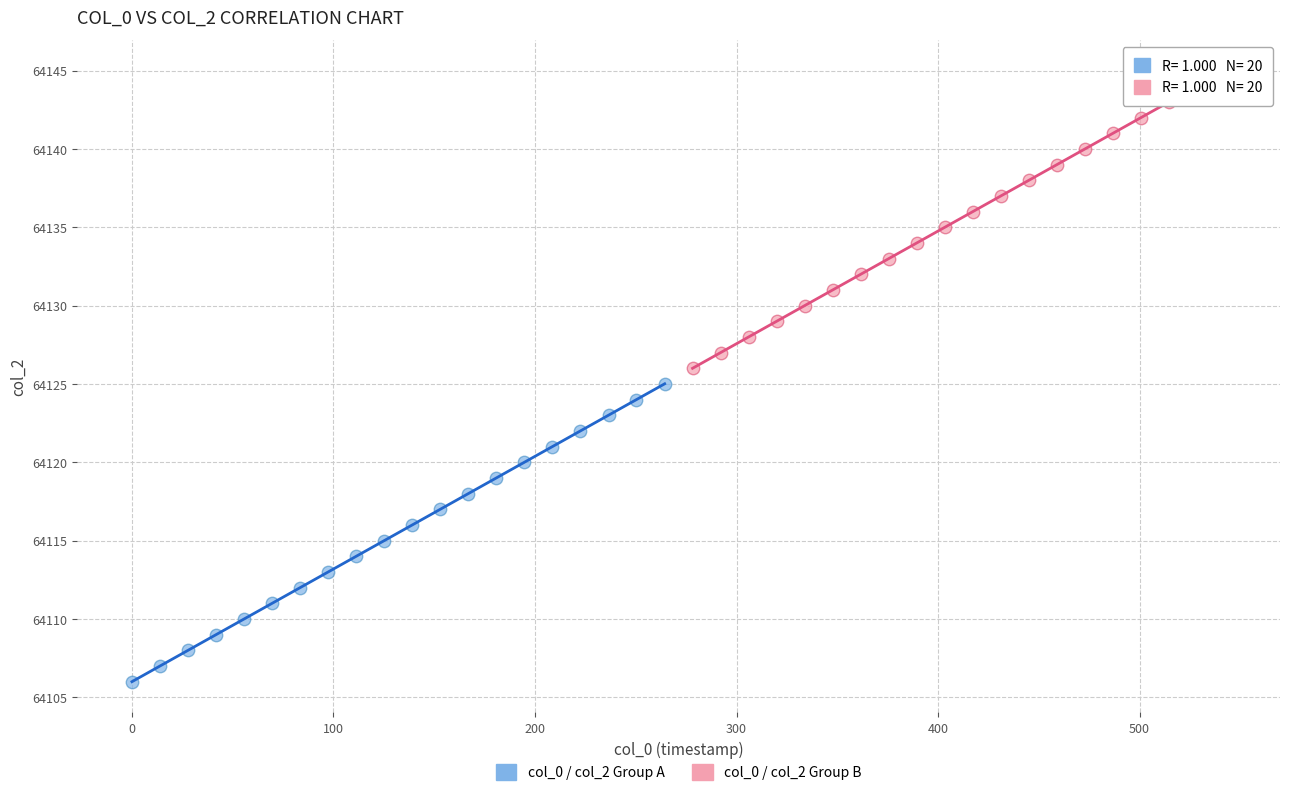

Which series contains the lowest Y value?

col_0 / col_2 Group A